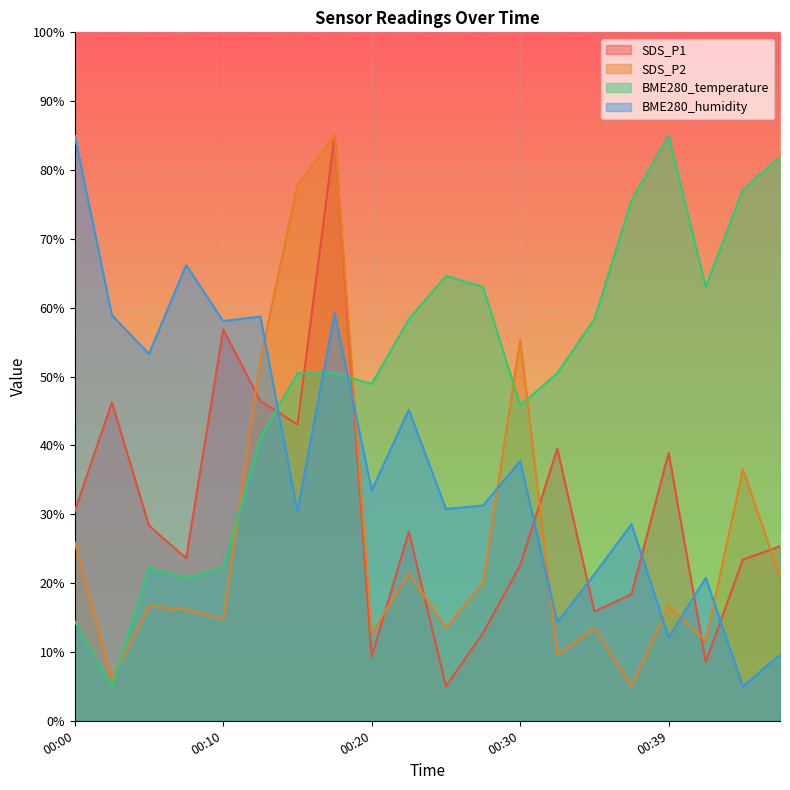

Reading left to right, what are all the values shown in this chart?

SDS_P1: 00:00=30.5	00:02=46.3	00:05=28.3	00:07=23.6	00:10=56.8	00:12=46.5	00:15=43.0	00:17=85.0	00:20=9.3	00:22=27.4	00:25=5.0	00:27=12.7	00:30=22.6	00:32=39.5	00:34=15.9	00:37=18.4	00:39=38.9	00:42=8.5	00:44=23.4	00:47=25.3
SDS_P2: 00:00=25.9	00:02=6.1	00:05=16.7	00:07=16.1	00:10=14.8	00:12=52.4	00:15=77.8	00:17=85.0	00:20=12.7	00:22=21.4	00:25=13.5	00:27=20.1	00:30=55.3	00:32=9.5	00:34=13.5	00:37=5.0	00:39=16.7	00:42=11.6	00:44=36.5	00:47=20.9
BME280_temperature: 00:00=14.4	00:02=5.0	00:05=22.3	00:07=20.7	00:10=22.3	00:12=41.1	00:15=50.5	00:17=50.5	00:20=48.9	00:22=58.3	00:25=64.6	00:27=63.0	00:30=45.8	00:32=50.5	00:34=58.3	00:37=75.6	00:39=85.0	00:42=63.0	00:44=77.2	00:47=81.9
BME280_humidity: 00:00=85.0	00:02=58.9	00:05=53.3	00:07=66.2	00:10=58.1	00:12=58.7	00:15=30.4	00:17=59.2	00:20=33.5	00:22=45.2	00:25=30.8	00:27=31.3	00:30=37.7	00:32=14.3	00:34=21.3	00:37=28.6	00:39=12.1	00:42=20.8	00:44=5.0	00:47=9.6